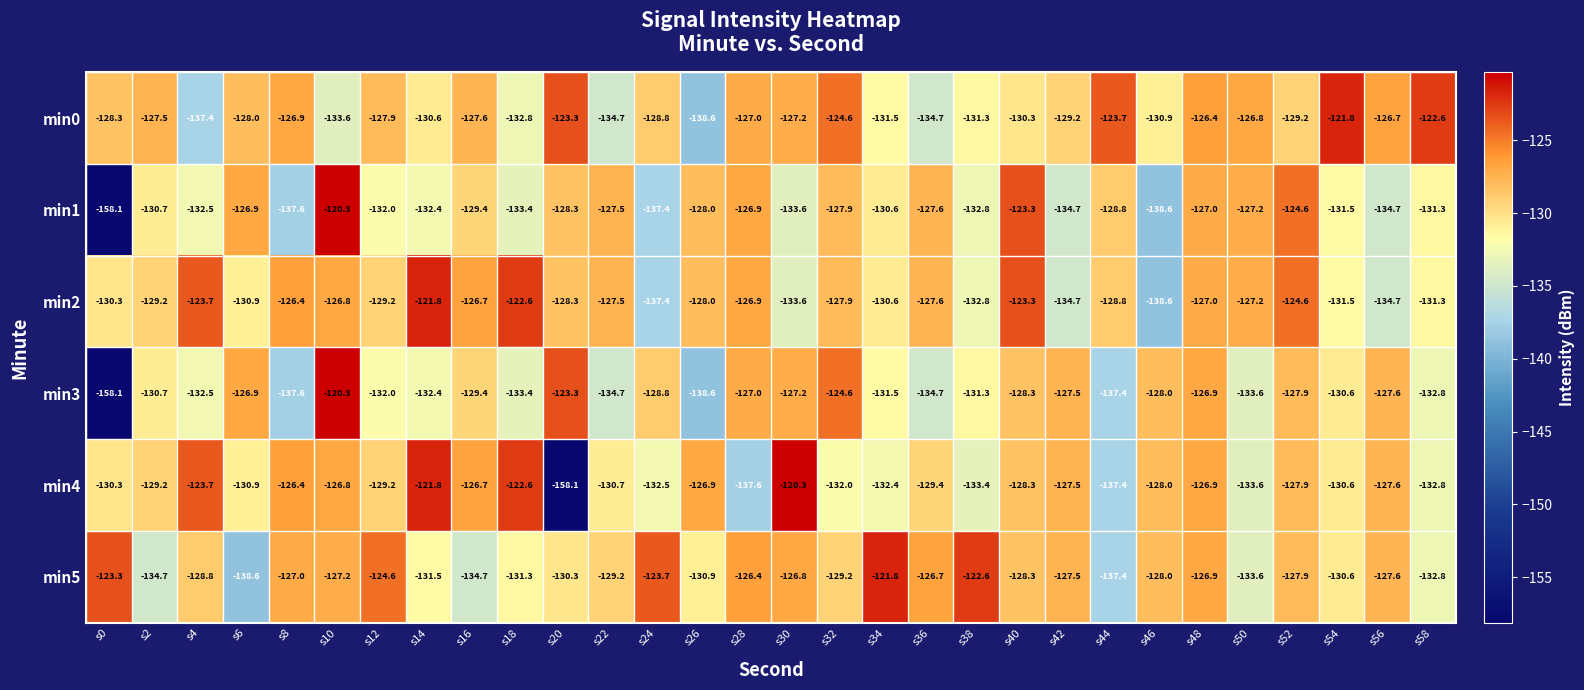

Which category has the lowest value in the min0 series?

s26